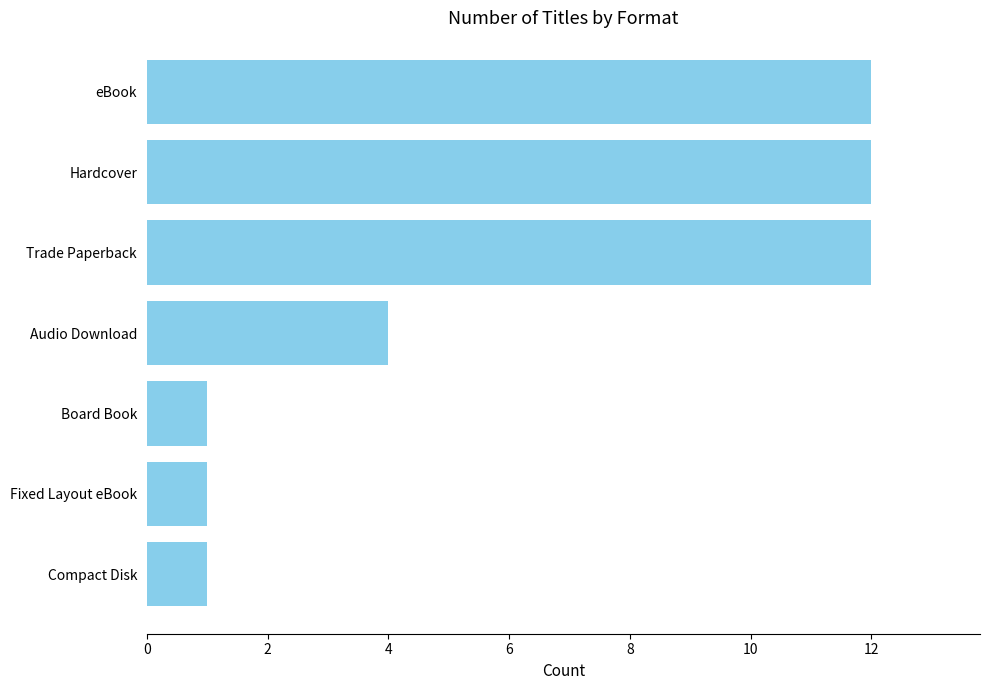

The value at Hardcover is 3. True or false?

False